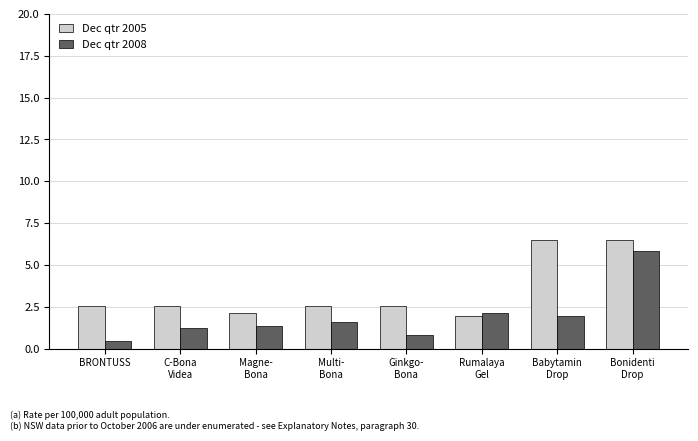

What are all the series names shown in the legend?

Dec qtr 2005, Dec qtr 2008